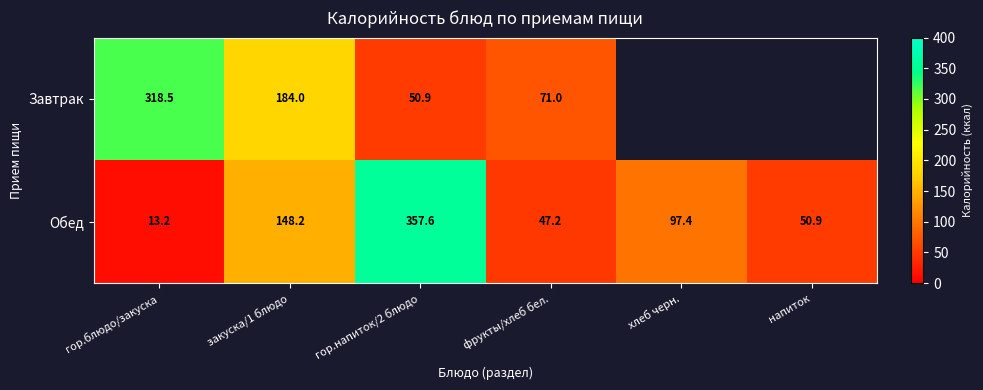

Where does the Обед series first go above 97?

закуска/1 блюдо